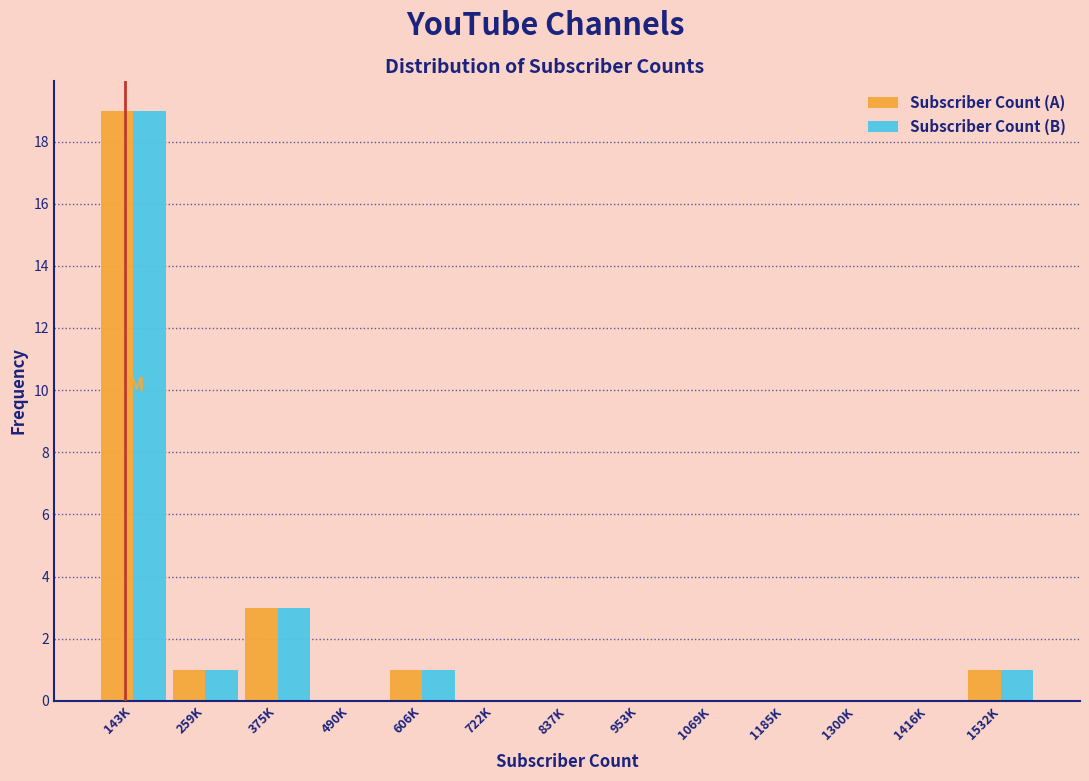

Reading left to right, what are all the values shown in this chart?

Subscriber Count (A): 143K=19	259K=1	375K=3	490K=0	606K=1	722K=0	837K=0	953K=0	1069K=0	1185K=0	1300K=0	1416K=0	1532K=1
Subscriber Count (B): 143K=19	259K=1	375K=3	490K=0	606K=1	722K=0	837K=0	953K=0	1069K=0	1185K=0	1300K=0	1416K=0	1532K=1